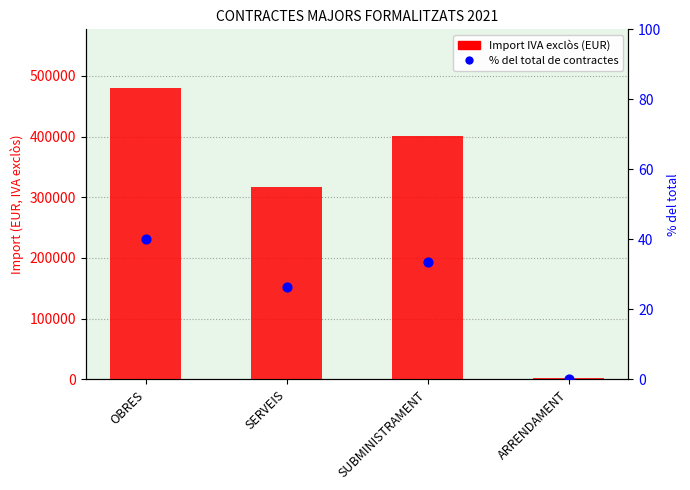

What is the total value across all series at OBRES?

480464.7